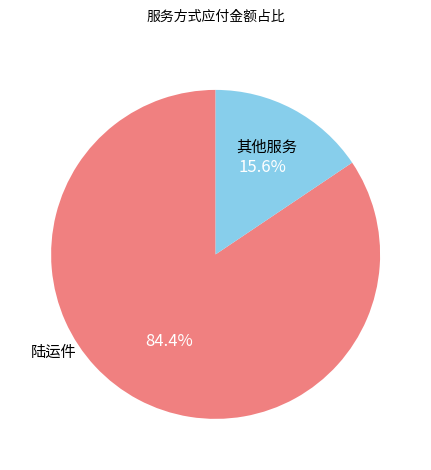

Rank the categories by value from highest to lowest.

陆运件, 其他服务